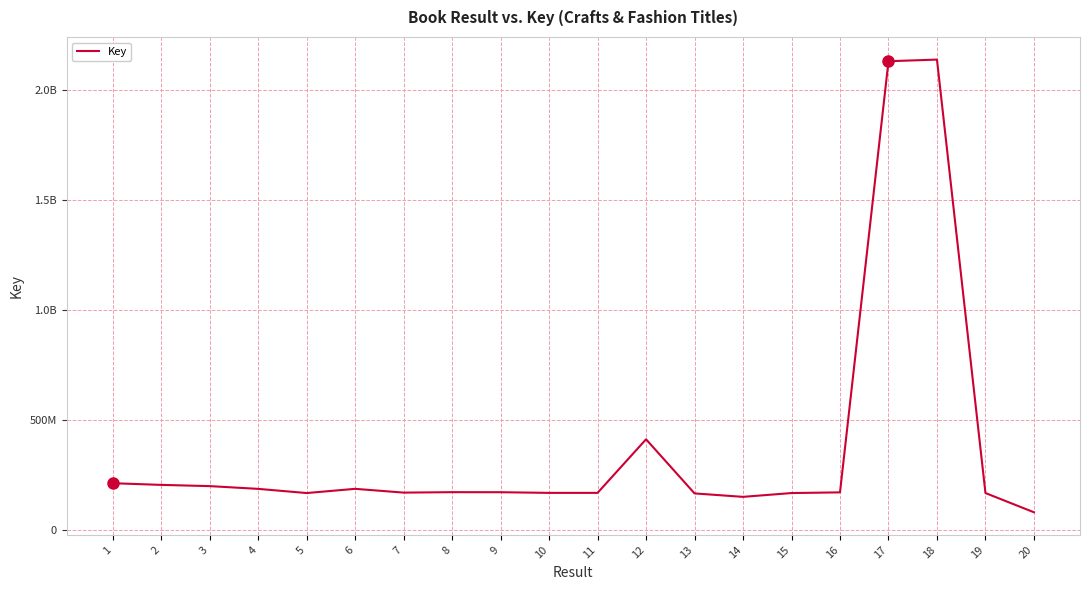

True or false: the data shows 100820027 at 19.

False